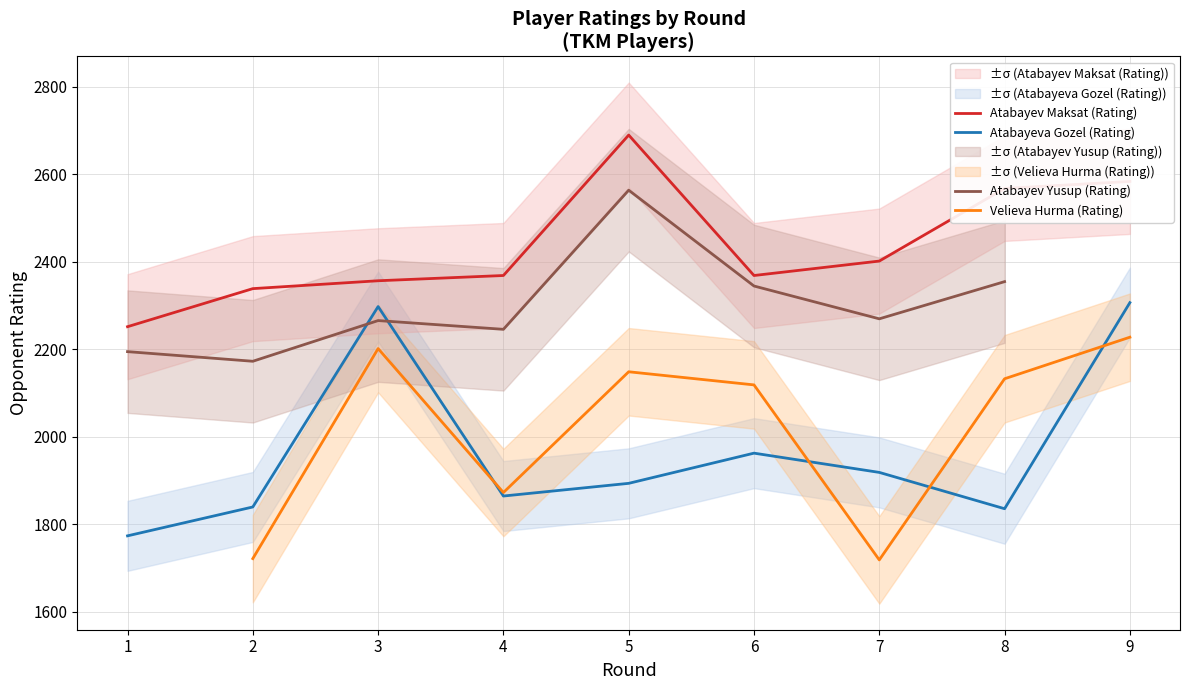

Which series changed the most between 6 and 8?

Atabayev Maksat (Rating)